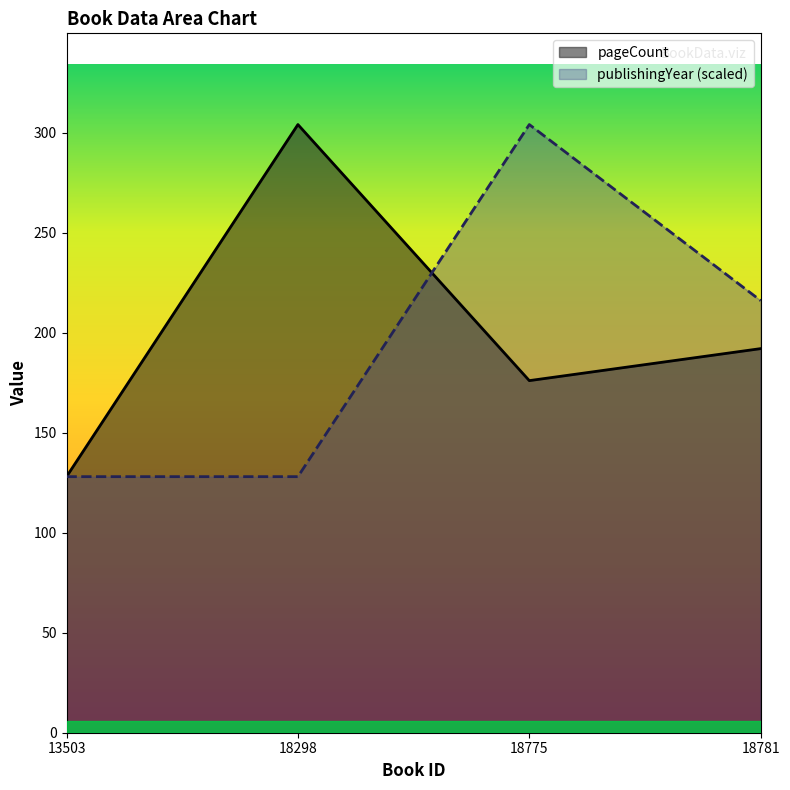

Reading right to left, transcribe all the data shown in this chart.

pageCount: 192	176	304	128
publishingYear: 216	304	128	128